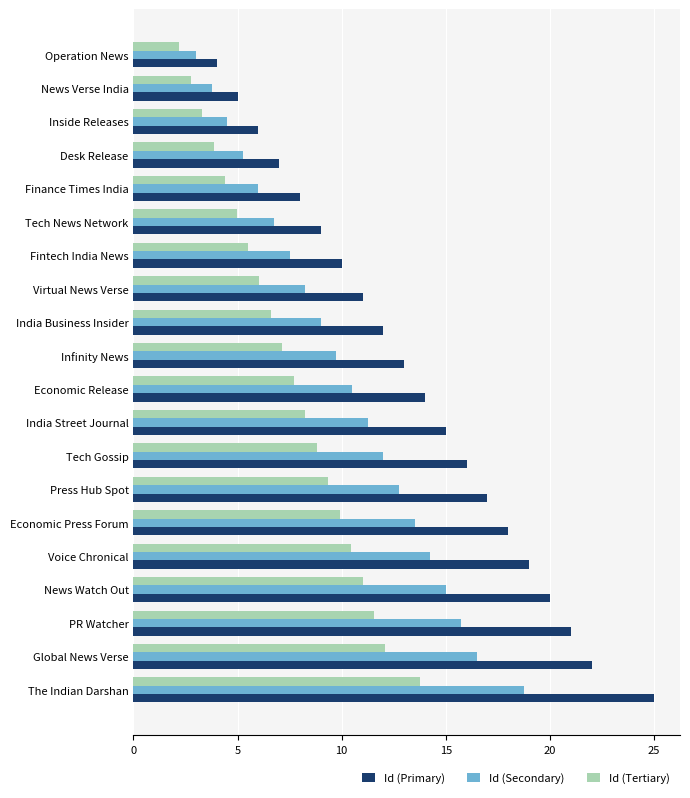

What is the spread (max minus min) of values at Finance Times India?

3.6